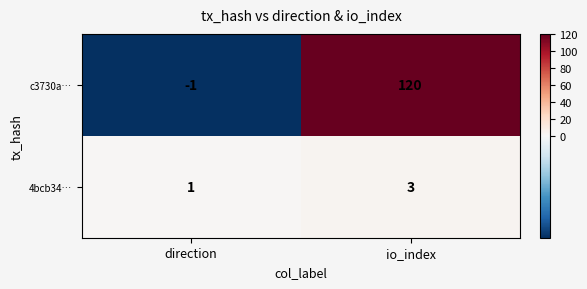

How many series are shown in this chart?

2